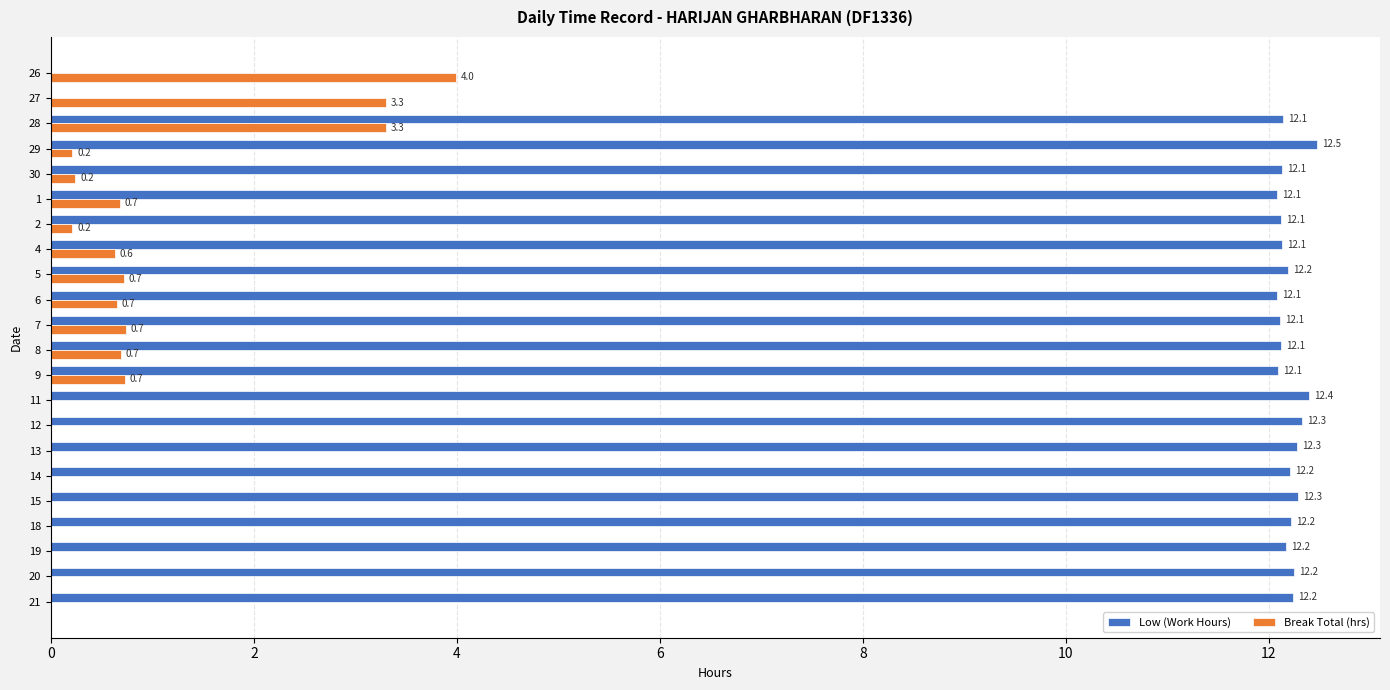

The Break Total (hrs) series shows -2.3 at 15. True or false?

False